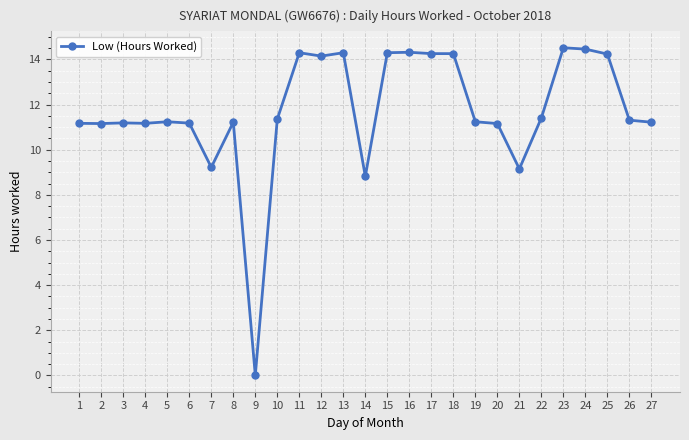

At which category does the chart reach its minimum across all series?

9